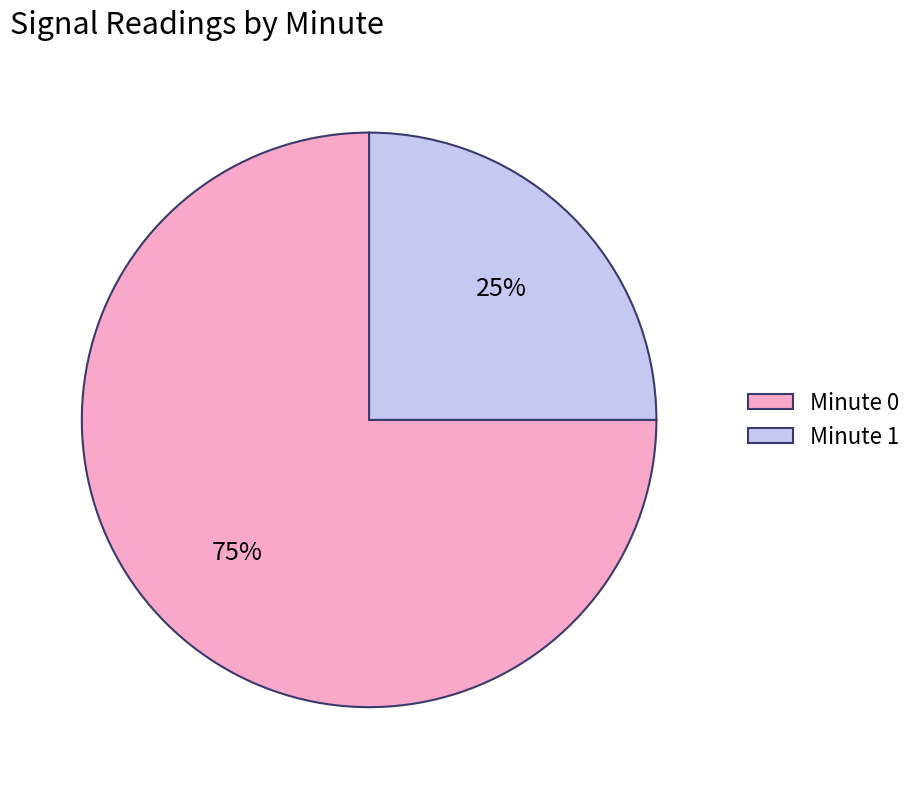

Is there a majority slice in this chart?

Yes